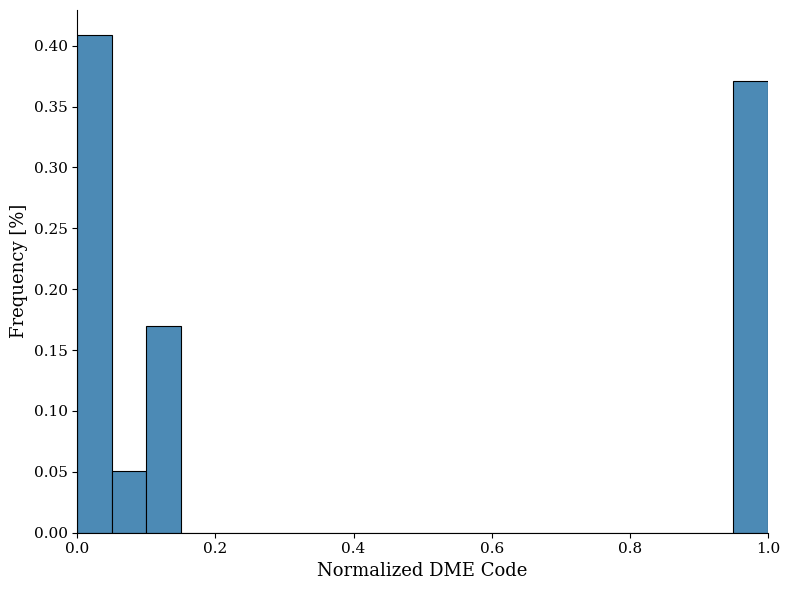

Read against the x-axis, roughly where is the centre of the tallest bar?

0.02